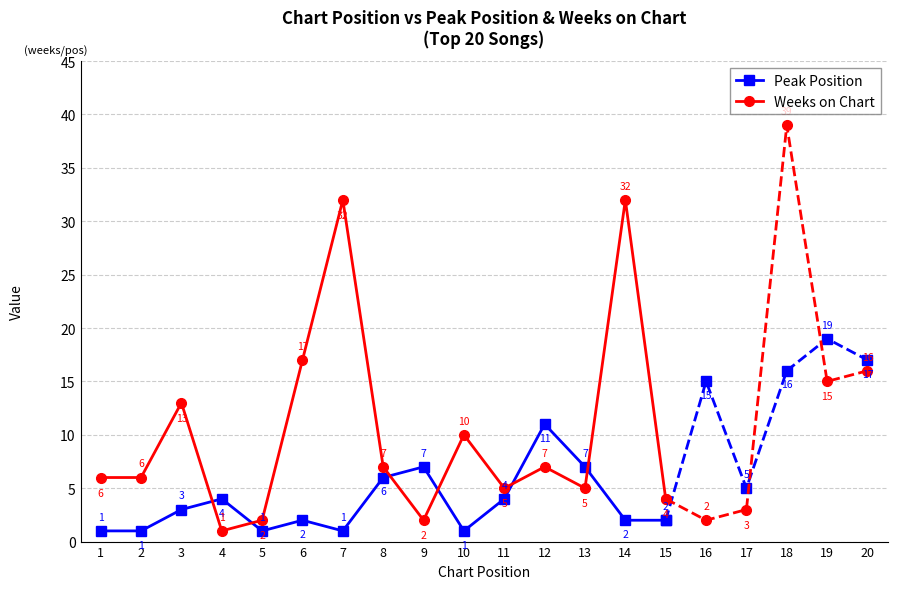

At which category does Weeks on Chart reach its first local valley?

4